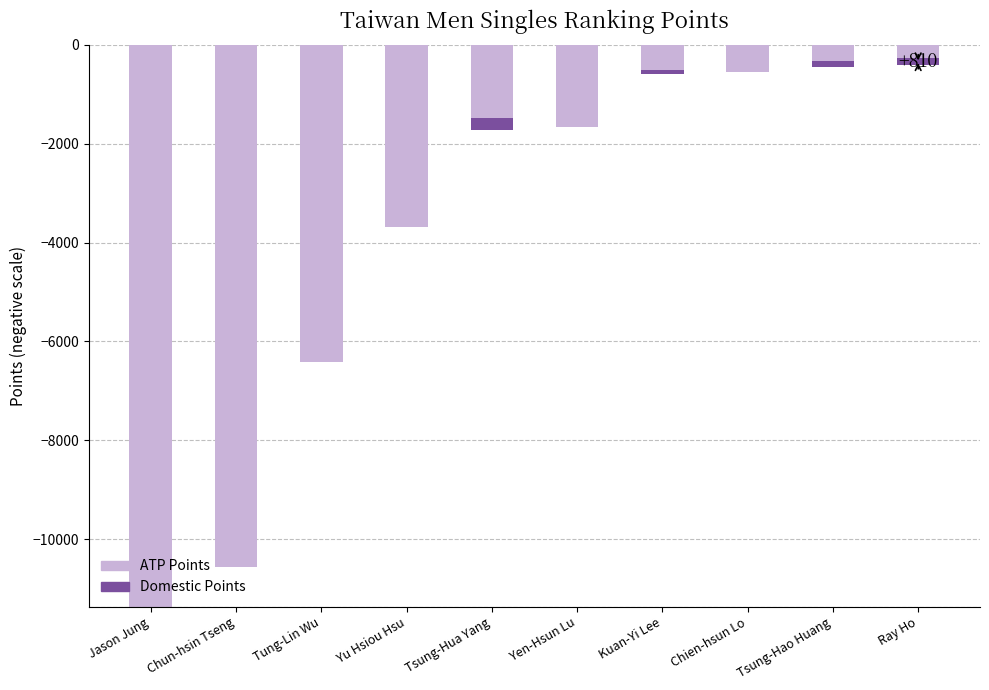

List the series in order of their peak value, highest first.

Domestic Points, ATP Points